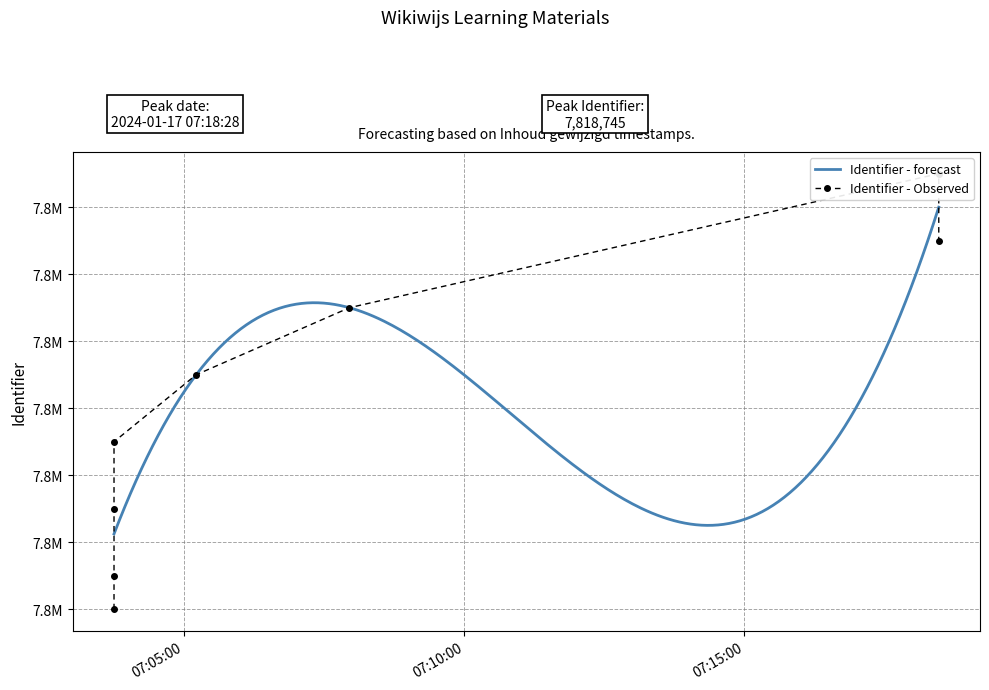

Which category has the lowest value across all series?

2024-01-17 07:03:45